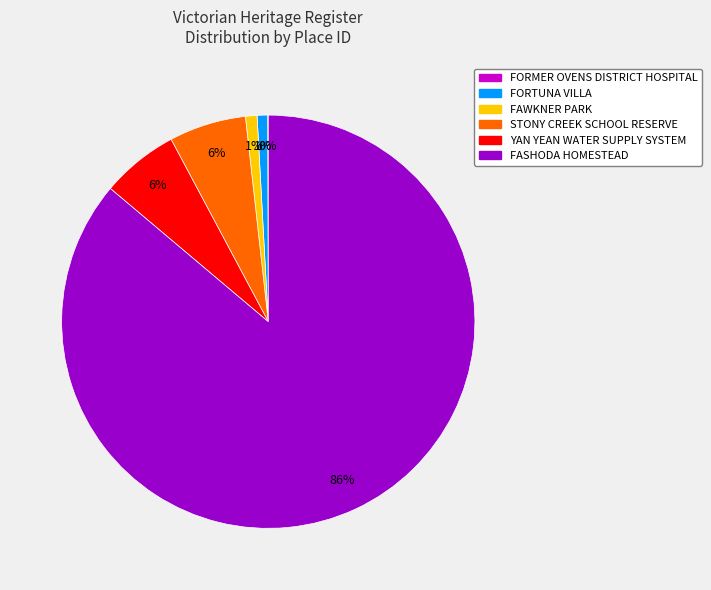

Is it true that STONY CREEK SCHOOL RESERVE is 19% of the pie?

False